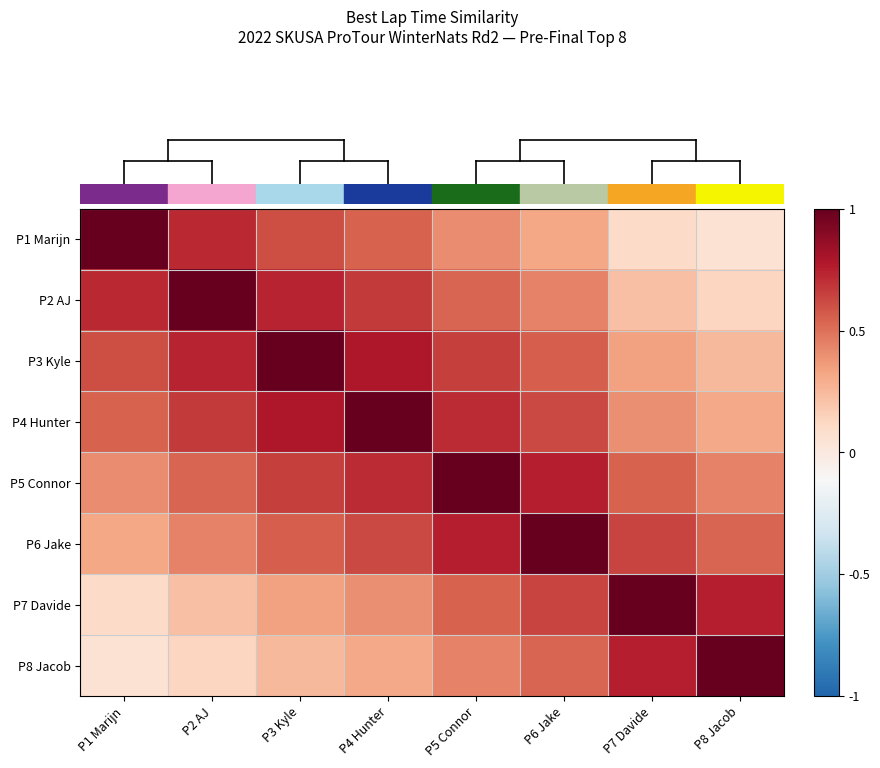

How many distinct data groups are displayed?

8